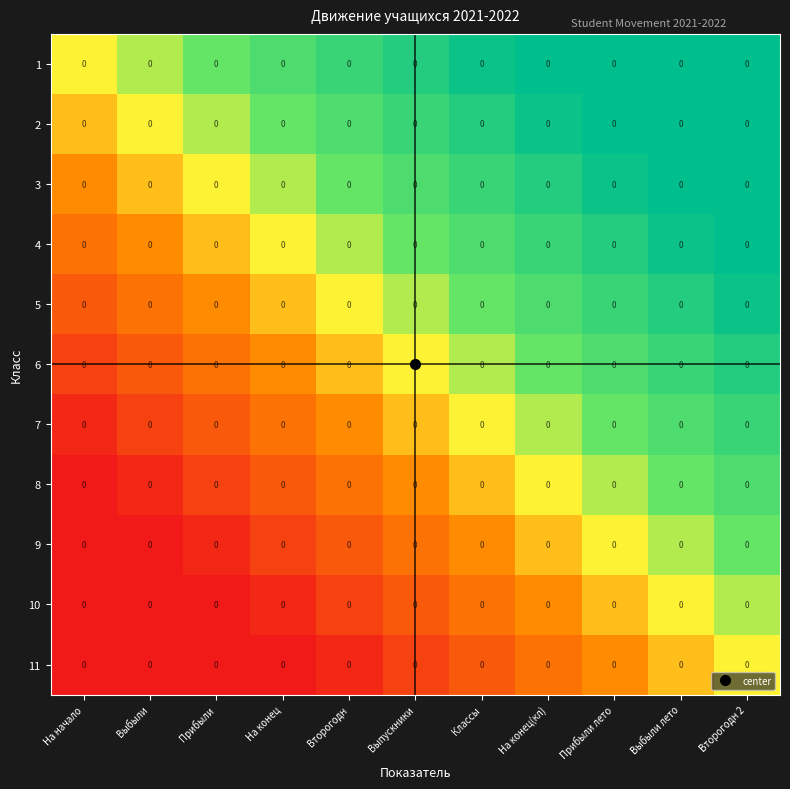

At which category is the sum across all series the highest?

Второгодн 2